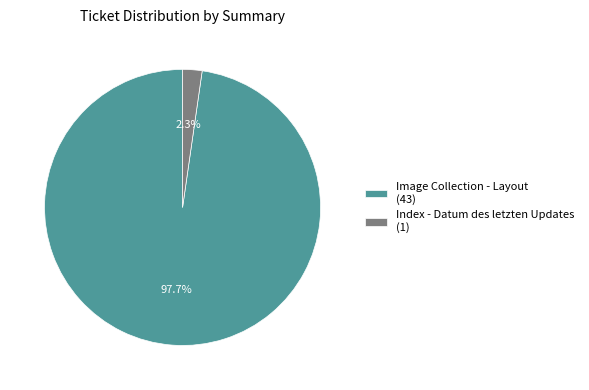

Which has a higher value, Image Collection - Layout or Index - Datum des letzten Updates?

Image Collection - Layout